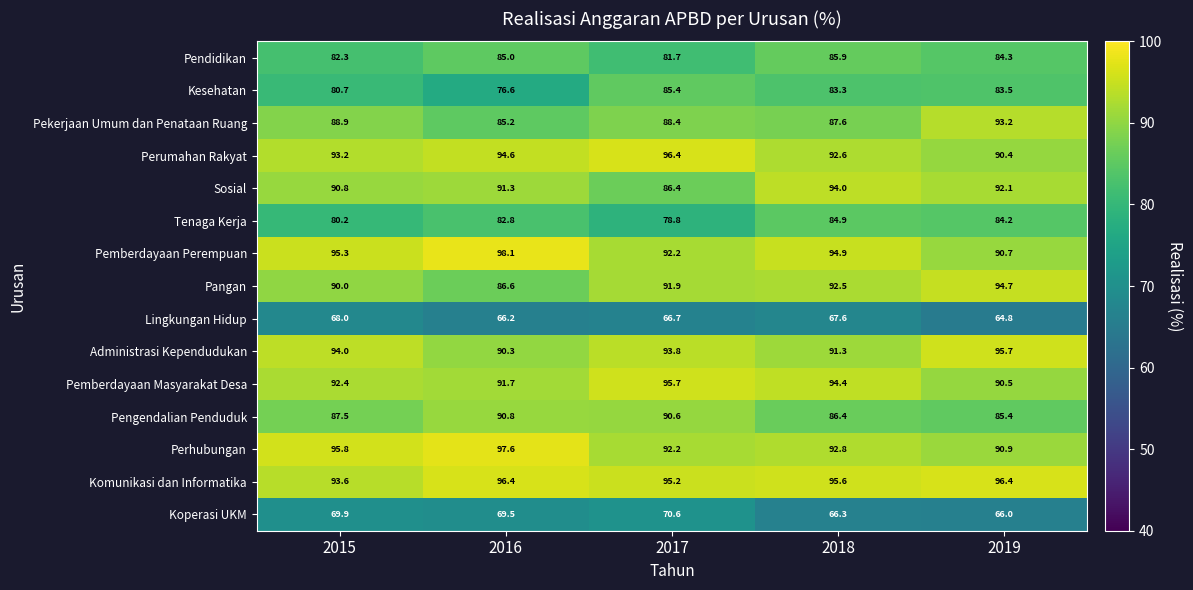

Which series has the widest spread of values?

Kesehatan